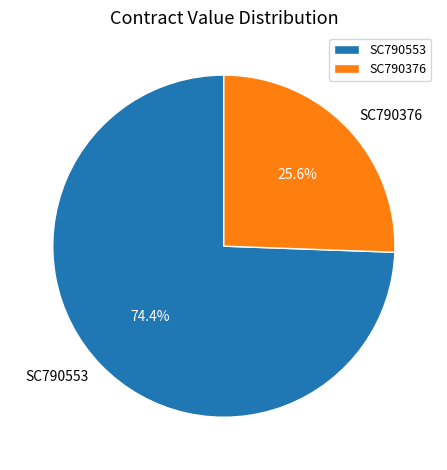

Which slice represents more than half of the pie?

SC790553